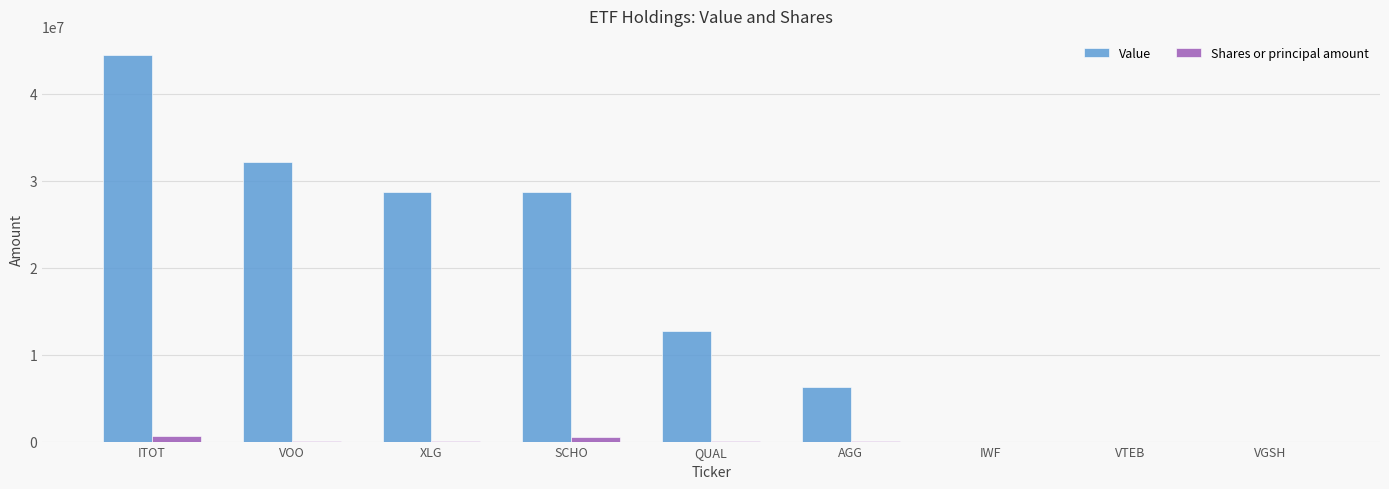

Which series changed the most between VOO and AGG?

Value